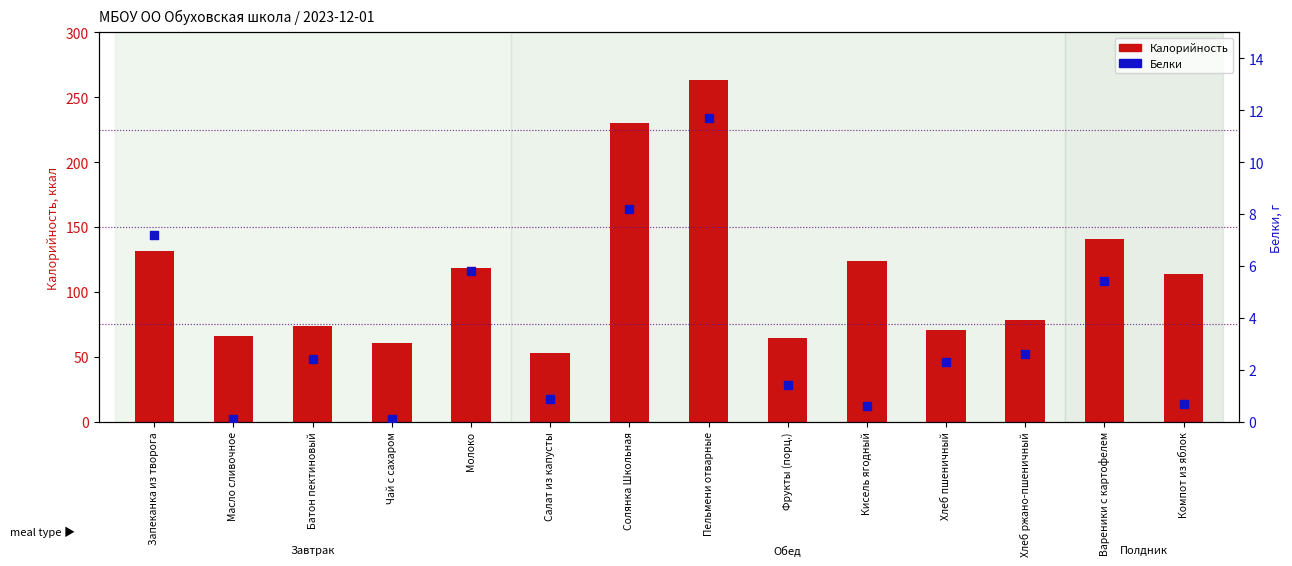

What is the total value across all series at Чай с сахаром?

60.5